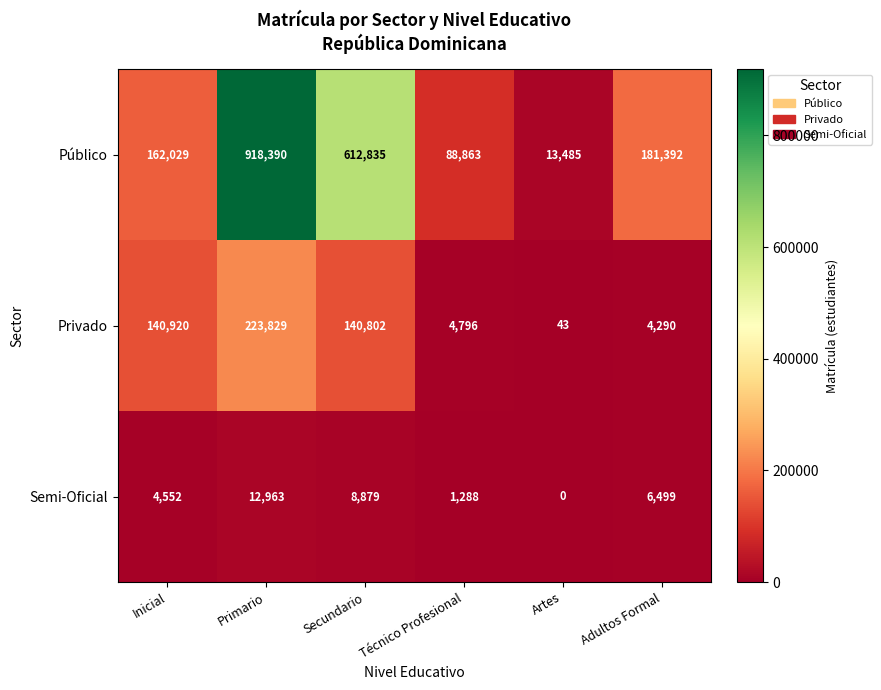

Reading left to right, what are all the values shown in this chart?

Público: Inicial=162029	Primario=918390	Secundario=612835	Técnico Profesional=88863	Artes=13485	Adultos Formal=181392
Privado: Inicial=140920	Primario=223829	Secundario=140802	Técnico Profesional=4796	Artes=43	Adultos Formal=4290
Semi-Oficial: Inicial=4552	Primario=12963	Secundario=8879	Técnico Profesional=1288	Artes=0	Adultos Formal=6499